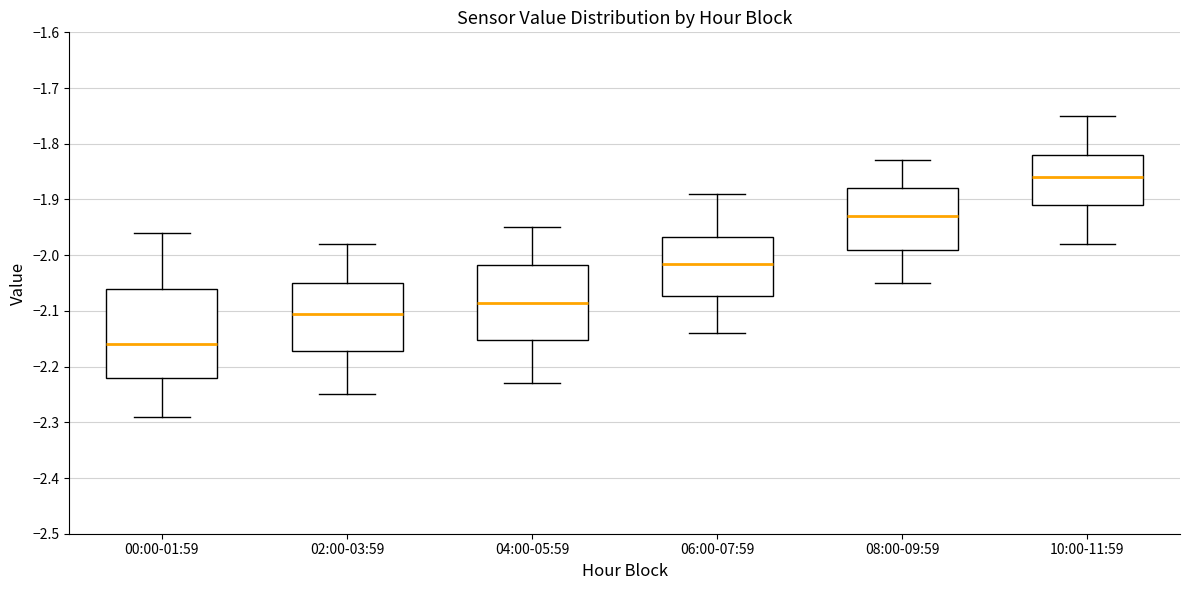

Reading left to right, transcribe this box plot: for each box, give where its median line is, the range the box spans, and where its two whiskers end, as read against the y-axis. The values are not printed on the chart, so give them approximately, as read against the axis.

00:00-01:59: median -2.16, box -2.22 to -2.06, whiskers -2.29 to -1.96
02:00-03:59: median -2.10, box -2.17 to -2.05, whiskers -2.25 to -1.98
04:00-05:59: median -2.08, box -2.15 to -2.02, whiskers -2.23 to -1.95
06:00-07:59: median -2.01, box -2.07 to -1.97, whiskers -2.14 to -1.89
08:00-09:59: median -1.93, box -1.99 to -1.88, whiskers -2.05 to -1.83
10:00-11:59: median -1.86, box -1.91 to -1.82, whiskers -1.98 to -1.75